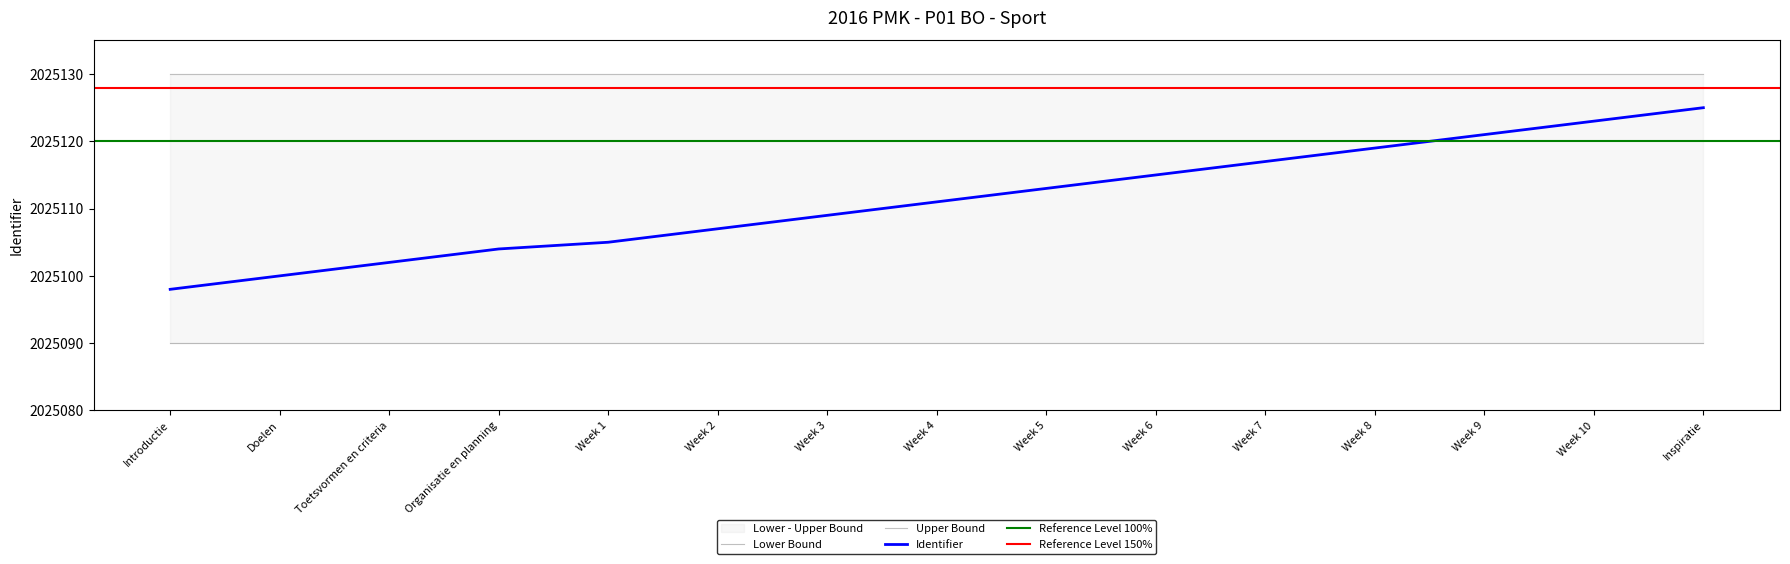

True or false: Upper Bound has more than 1 interior local peaks.

False